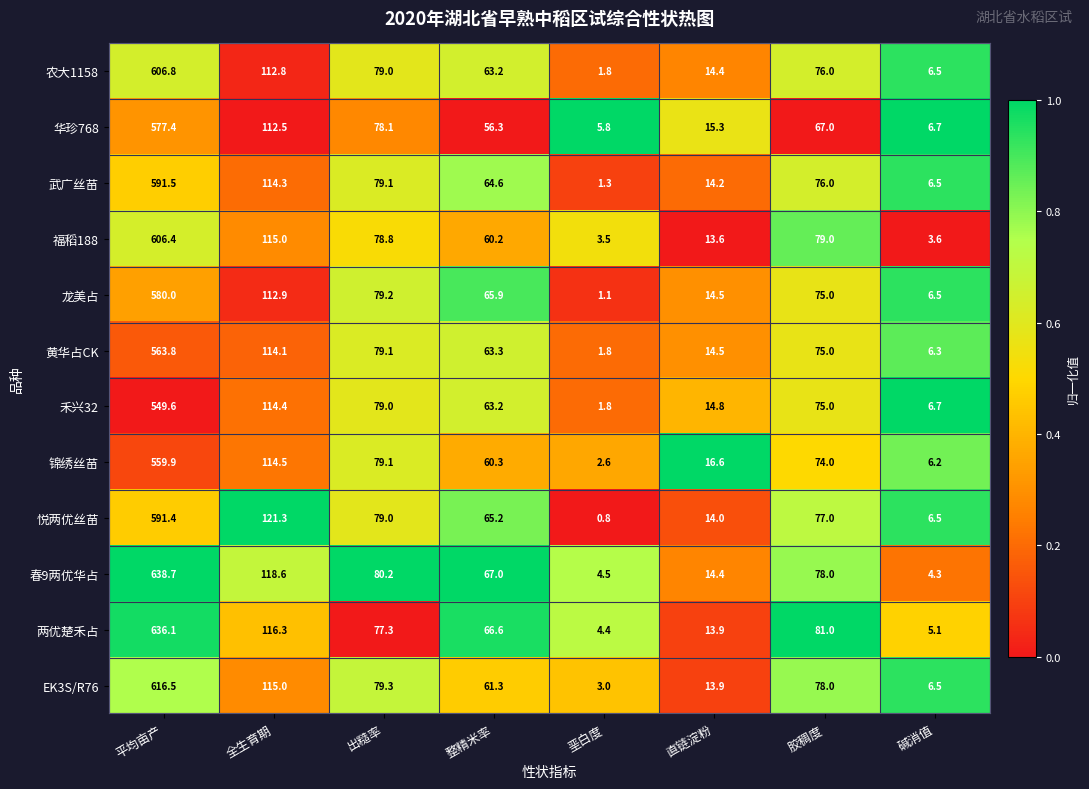

What is the greatest value displayed?

638.7